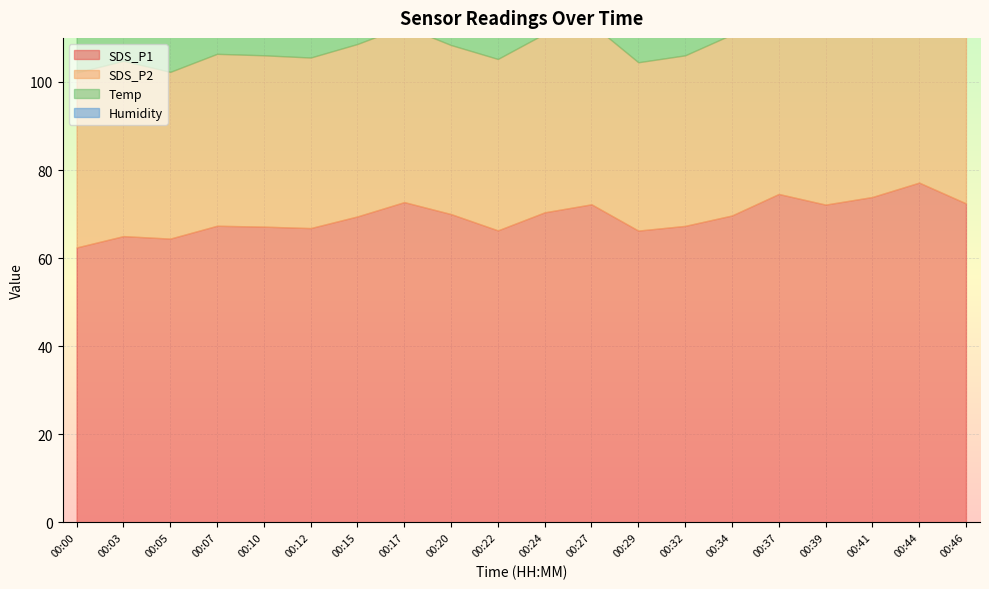

Reading left to right, list all the values displayed in this chart.

SDS_P1: 00:00=62.4	00:03=65.0	00:05=64.4	00:07=67.3	00:10=67.2	00:12=66.8	00:15=69.5	00:17=72.7	00:20=70.0	00:22=66.3	00:24=70.4	00:27=72.2	00:29=66.2	00:32=67.3	00:34=69.7	00:37=74.6	00:39=72.2	00:41=73.9	00:44=77.2	00:46=72.4
SDS_P2: 00:00=39.7	00:03=39.8	00:05=37.9	00:07=39.0	00:10=38.9	00:12=38.7	00:15=39.1	00:17=39.9	00:20=38.4	00:22=38.9	00:24=40.5	00:27=41.0	00:29=38.2	00:32=38.7	00:34=41.1	00:37=40.1	00:39=40.4	00:41=40.5	00:44=41.9	00:46=39.6
Temp: 00:00=8.9	00:03=9.6	00:05=8.9	00:07=9.4	00:10=8.8	00:12=8.8	00:15=9.3	00:17=8.8	00:20=8.7	00:22=8.7	00:24=8.7	00:27=8.7	00:29=8.8	00:32=8.7	00:34=9.3	00:37=9.3	00:39=8.7	00:41=9.0	00:44=8.7	00:46=9.0
Humidity: 00:00=99.9	00:03=99.9	00:05=99.9	00:07=99.9	00:10=99.9	00:12=99.9	00:15=99.9	00:17=99.9	00:20=99.9	00:22=99.9	00:24=99.9	00:27=99.9	00:29=99.9	00:32=99.9	00:34=99.9	00:37=99.9	00:39=99.9	00:41=99.9	00:44=99.9	00:46=99.9